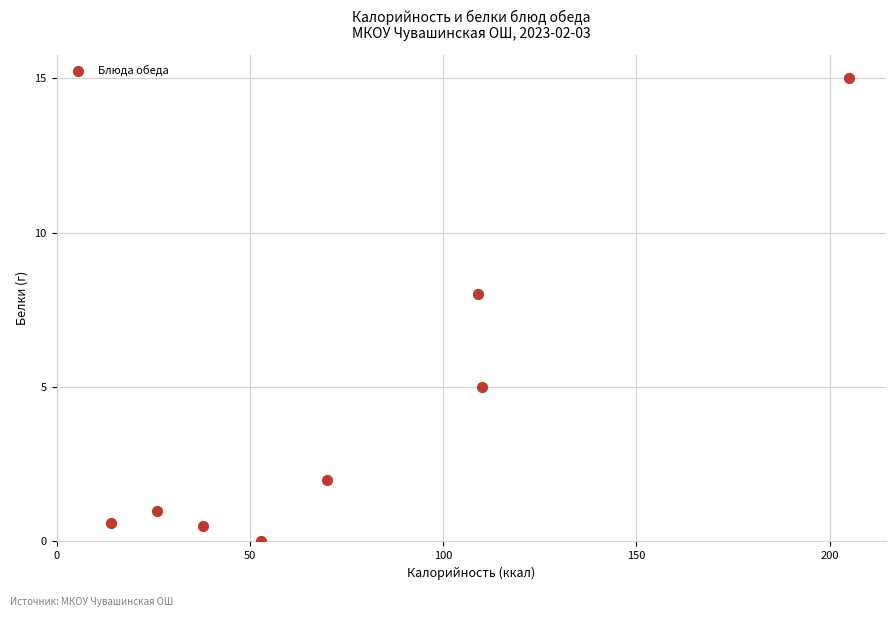

What is the average X value?

78.1